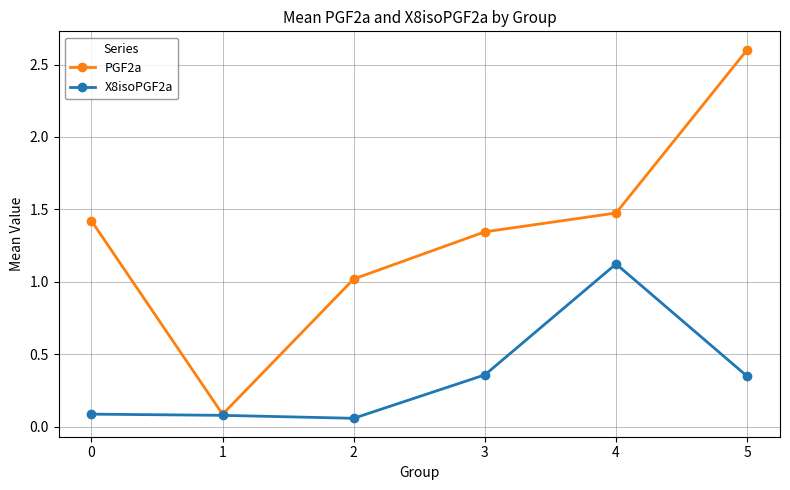

How many interior local valleys does the PGF2a series have?

1